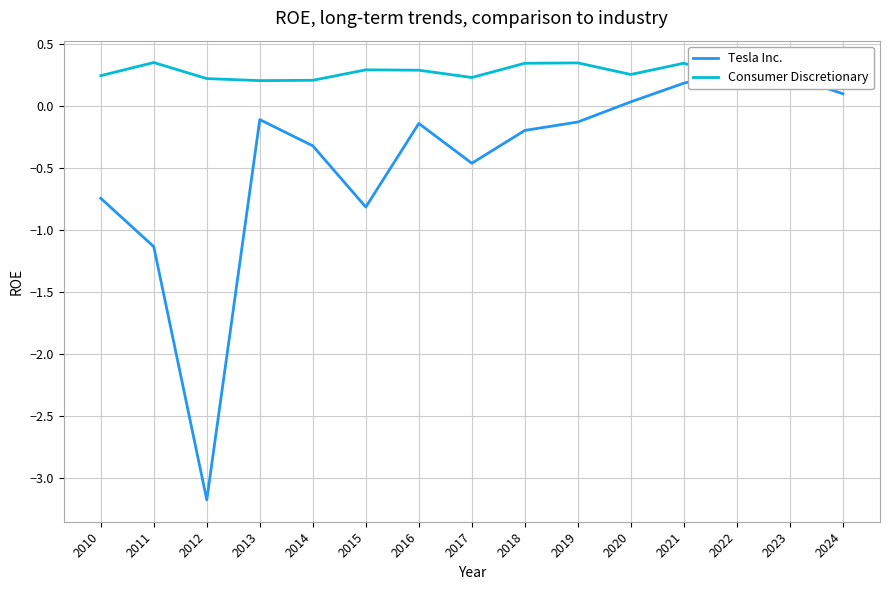

Which series has the largest total across all categories?

Consumer Discretionary